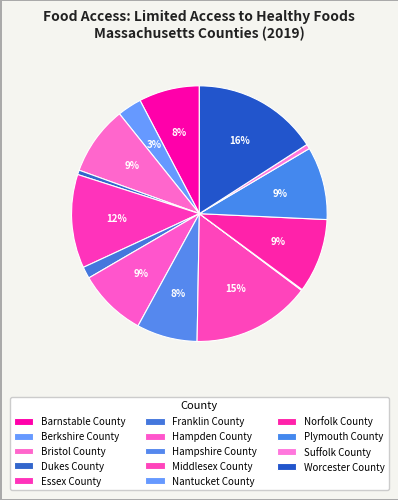

Rank the categories by value from lowest to highest.

Nantucket County, Dukes County, Suffolk County, Franklin County, Berkshire County, Barnstable County, Hampshire County, Hampden County, Bristol County, Plymouth County, Norfolk County, Essex County, Middlesex County, Worcester County